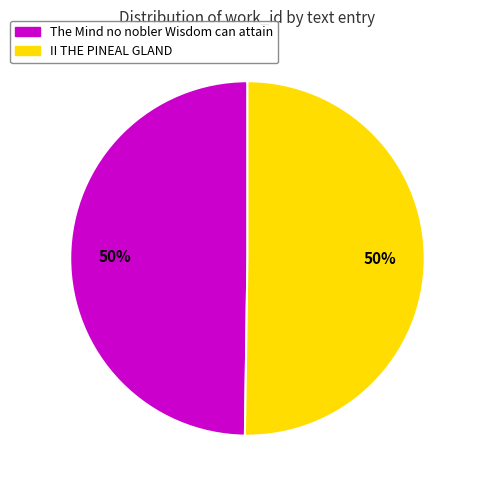

Approximately how many times larger is the value at II THE PINEAL GLAND compared to The Mind no nobler Wisdom can attain?

1.0